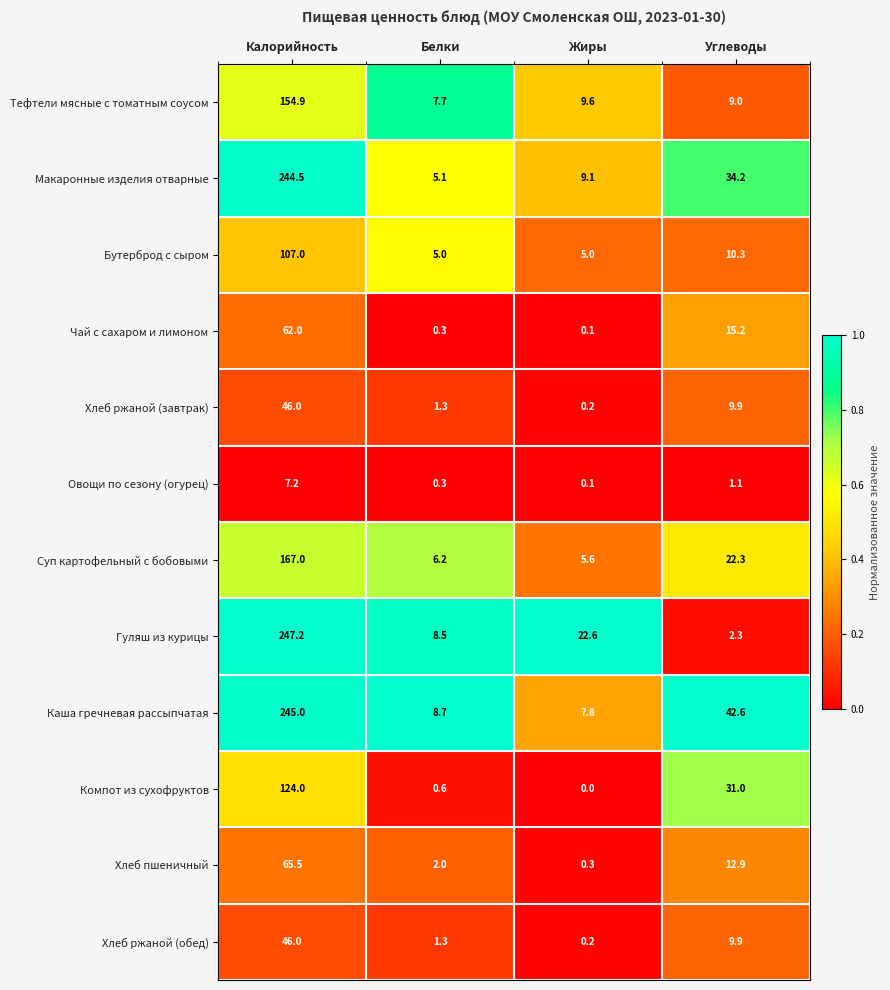

At which label does Гуляш из курицы reach its peak?

Калорийность